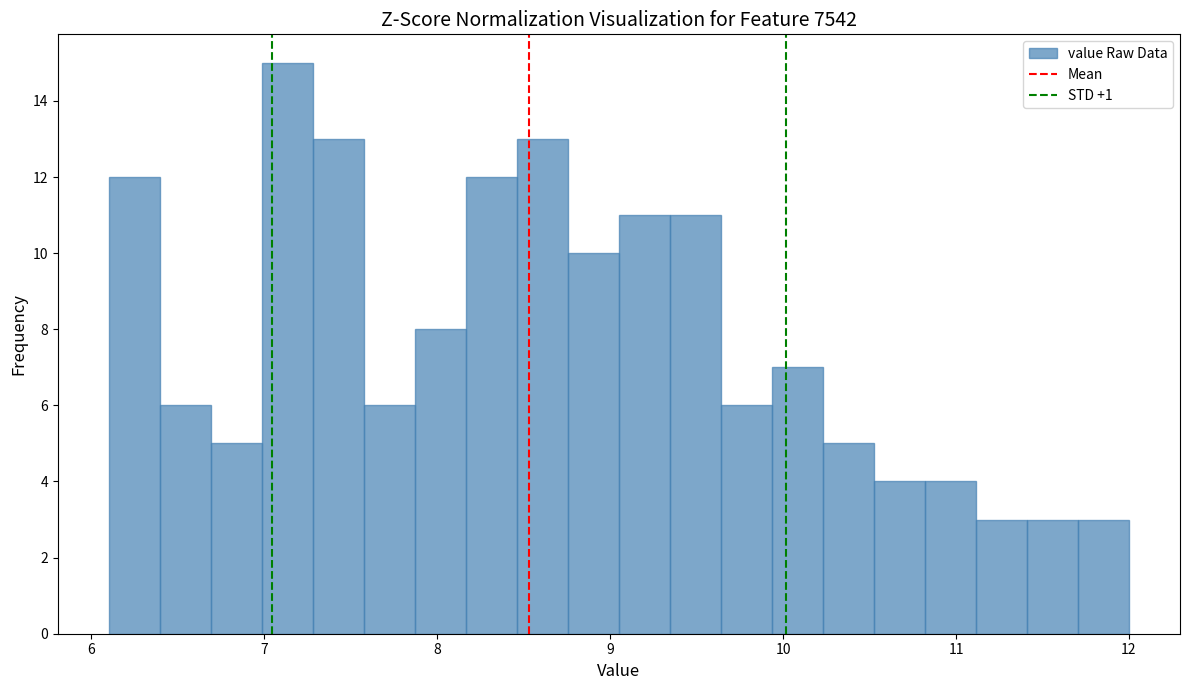

Read against the x-axis, roughly where is the centre of the tallest bar?

7.1